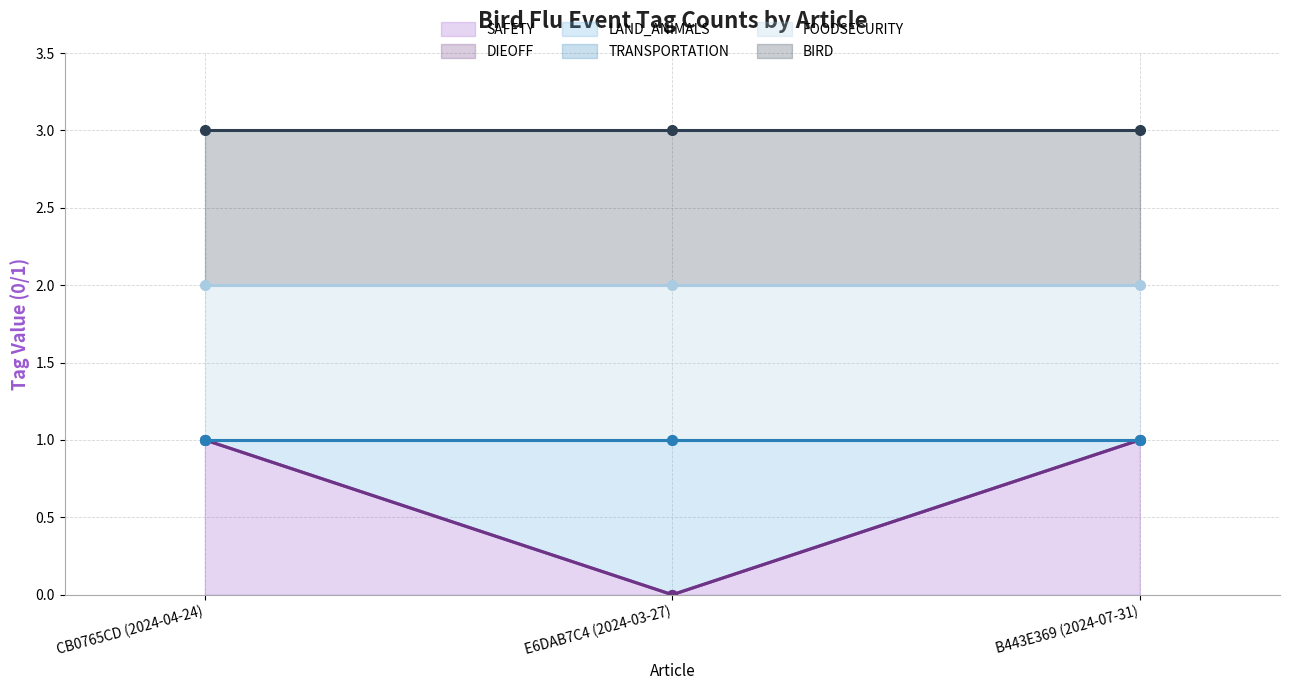

The value of TRANSPORTATION (line) at B443E369 (2024-07-31) is 1. True or false?

True